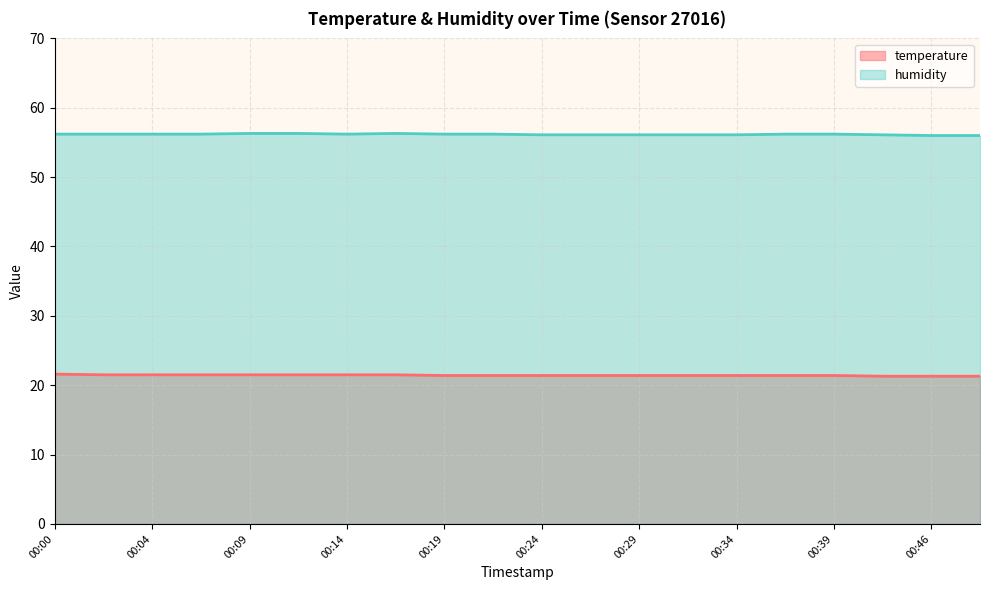

How many temperature values are between 21 and 22?

20